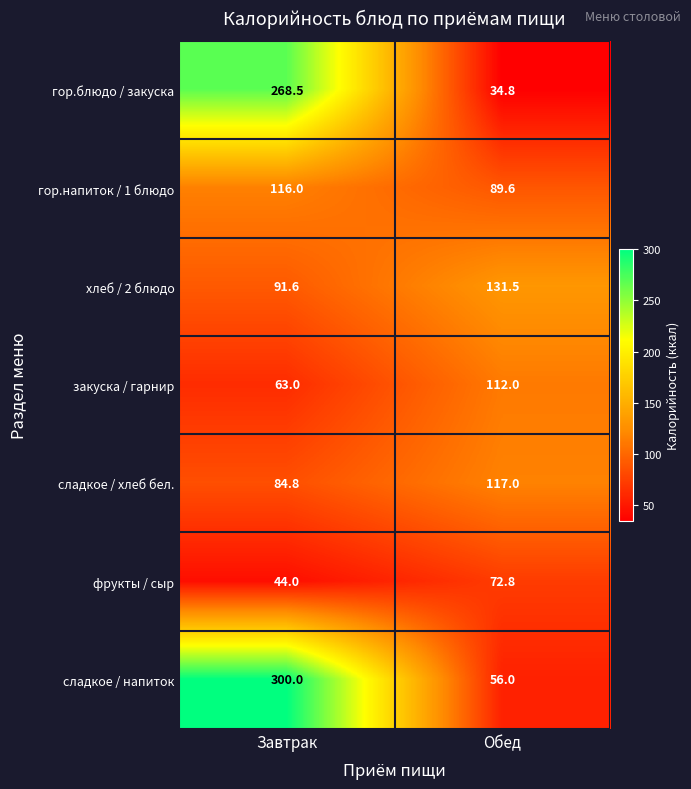

Between Завтрак and Обед, which series saw the biggest shift?

сладкое / напиток